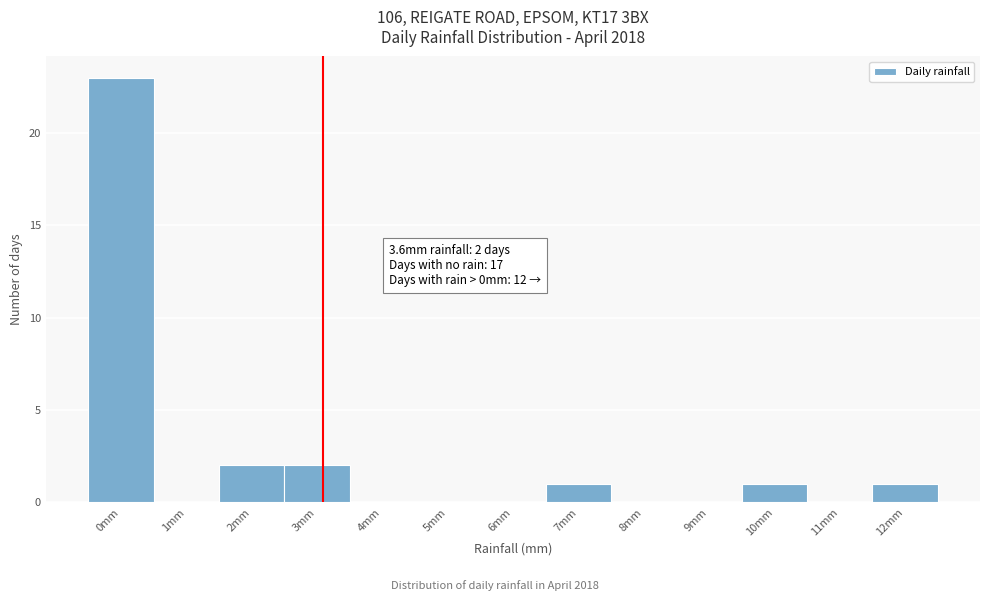

Reading left to right, list all the values displayed in this chart.

0mm=23	1mm=0	2mm=2	3mm=2	4mm=0	5mm=0	6mm=0	7mm=1	8mm=0	9mm=0	10mm=1	11mm=0	12mm=1